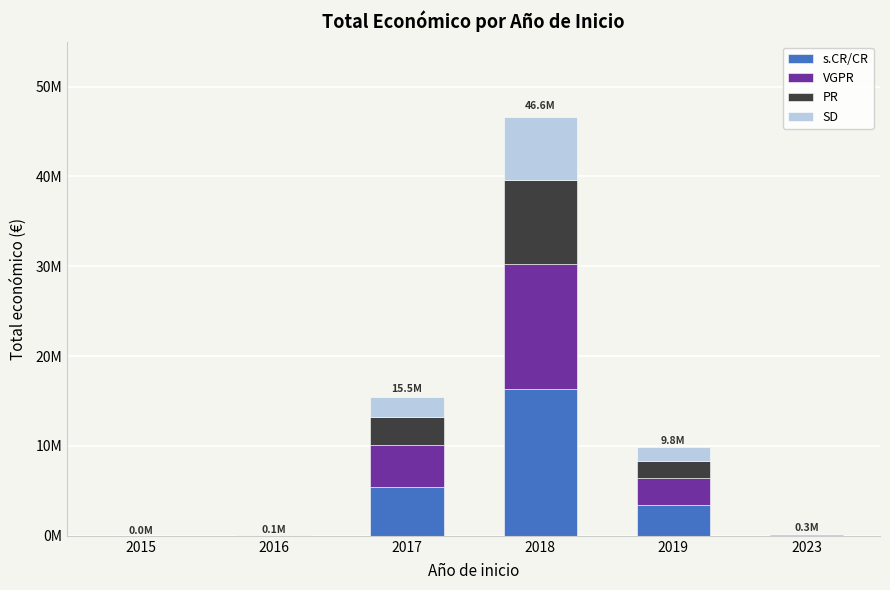

What is the difference between the maximum and minimum values in the PR series?

9318845.8